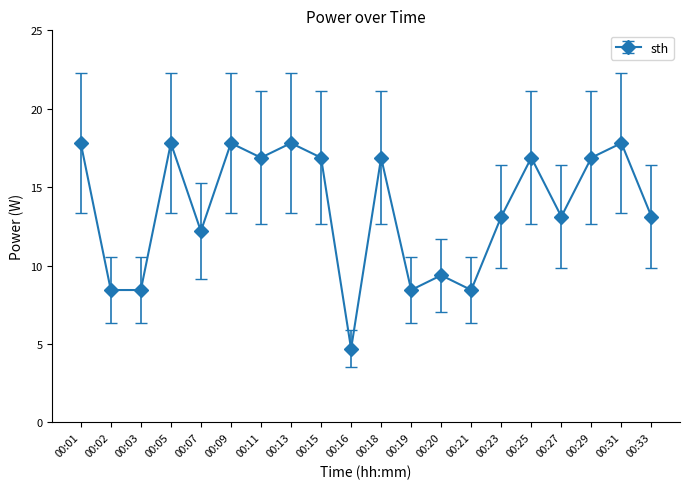

How many lines are shown in the chart?

1